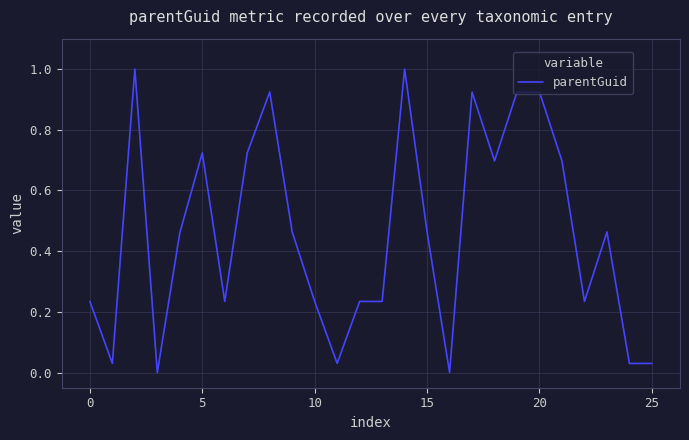

At which label is the value closest to 0?

16